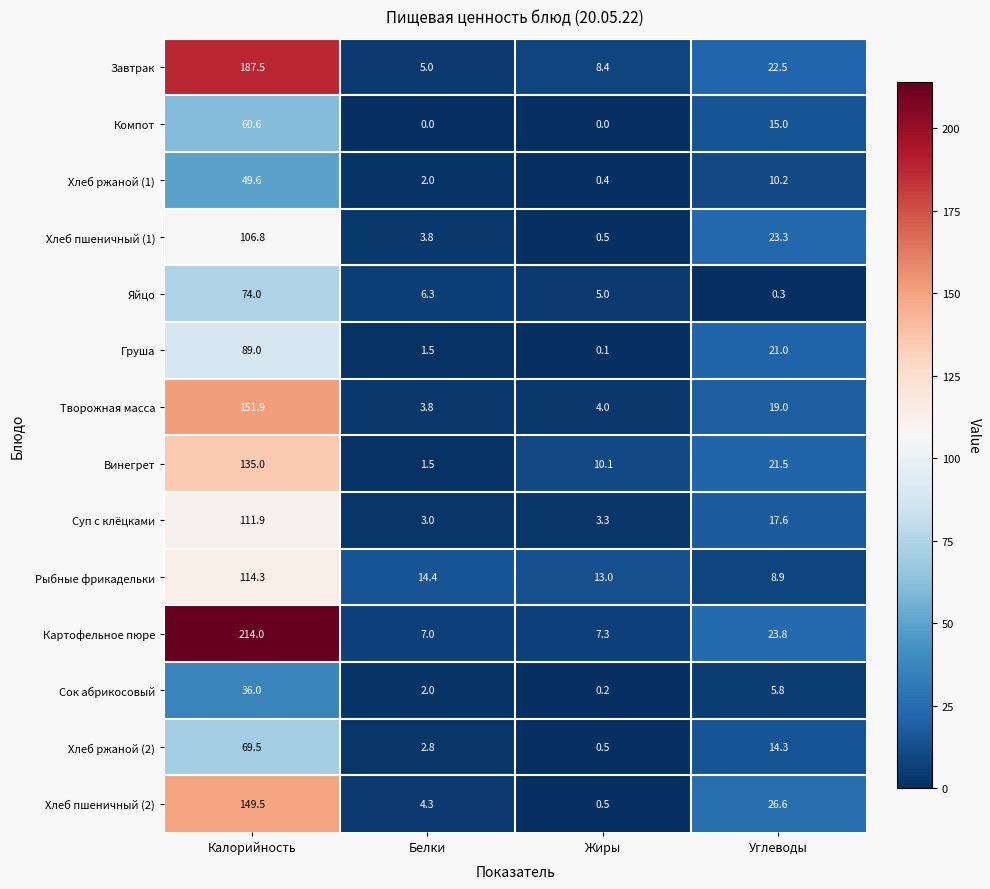

Is it true that Картофельное пюре equals 7.0 at Белки?

True